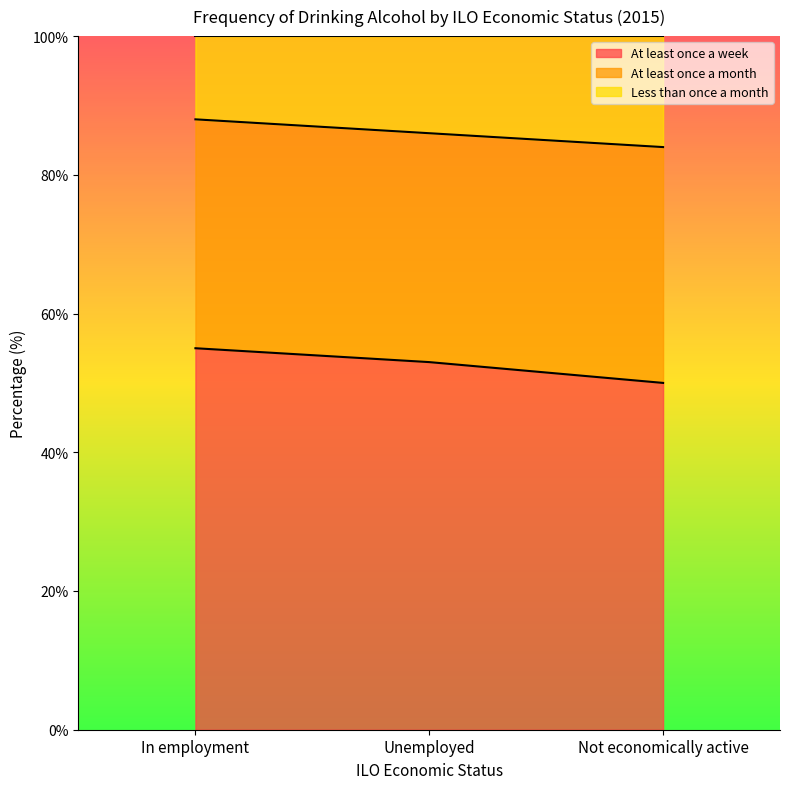

What is the total value across all series at Unemployed?

100